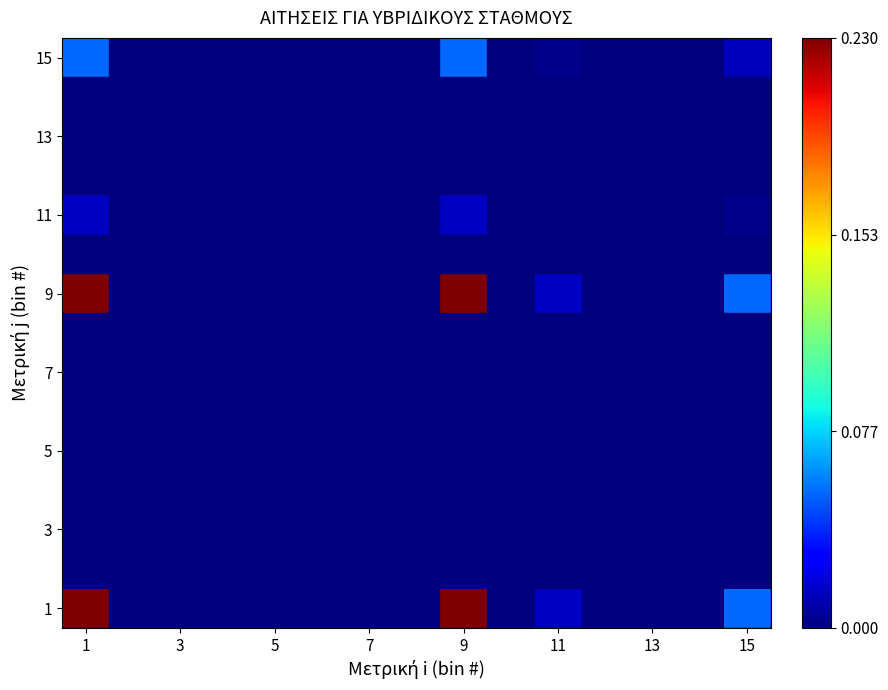

At which category is the sum across all series the highest?

1